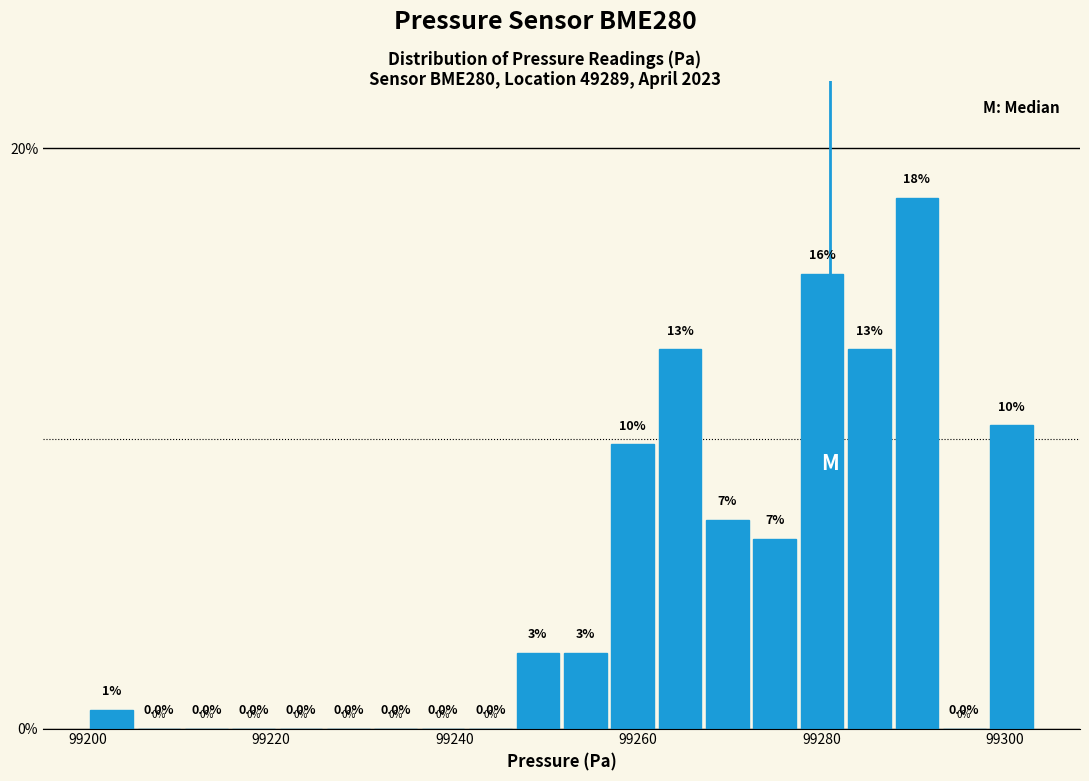

Read against the x-axis, roughly where is the centre of the tallest bar?

99290